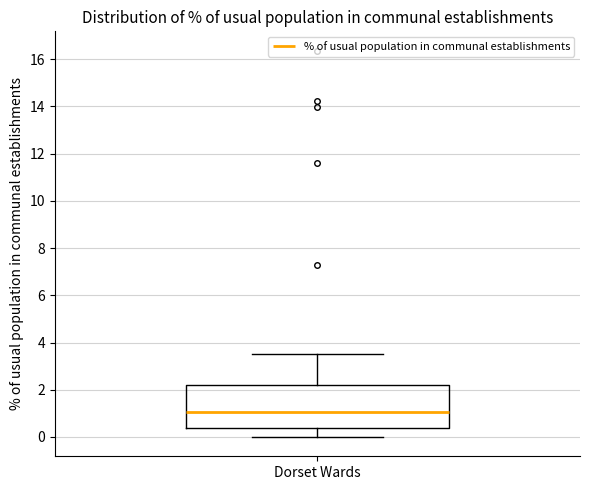

Transcribe this box plot: give where the median line is, the range the box spans, and where the two whiskers end, as read against the y-axis. The values are not printed on the chart, so give them approximately, as read against the axis.

median 1.0, box 0.4 to 2.2, whiskers 0.0 to 3.6